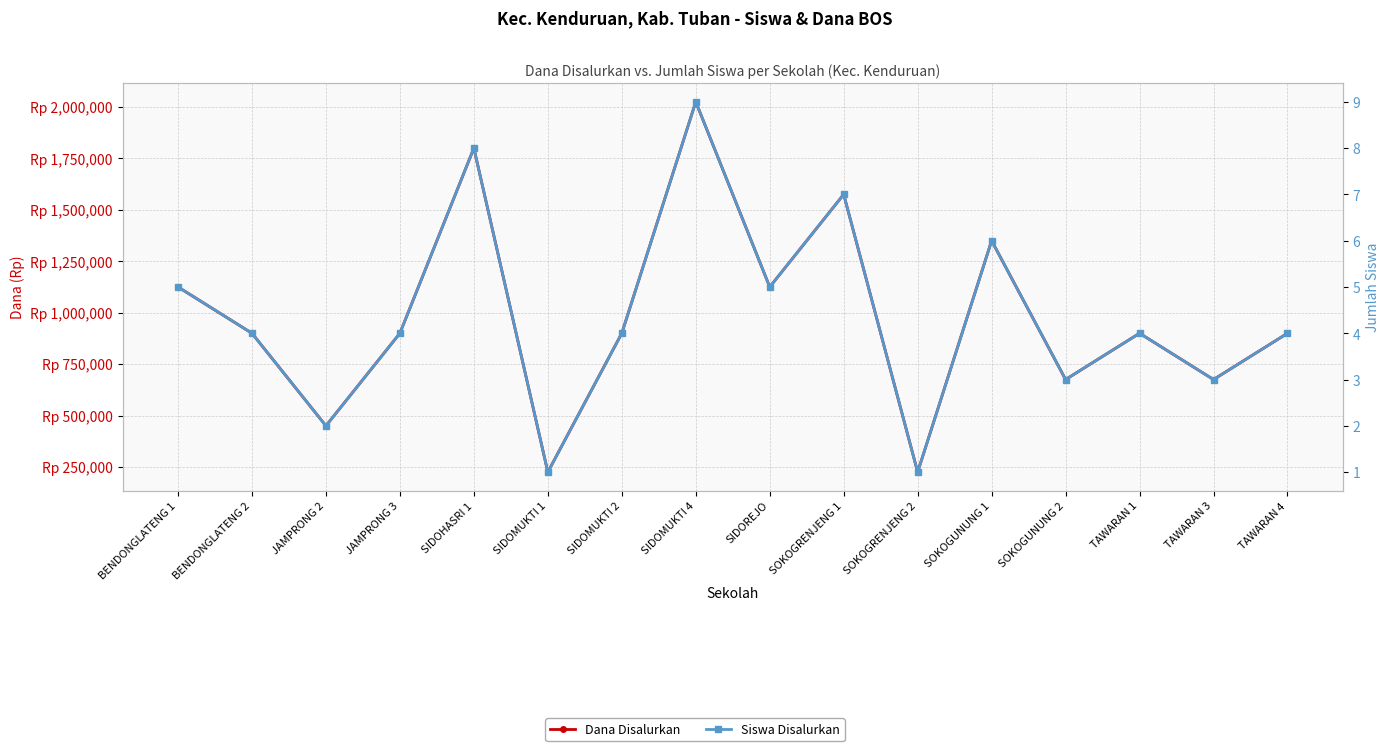

True or false: Siswa Disalurkan and Dana Disalurkan cross at least once.

False